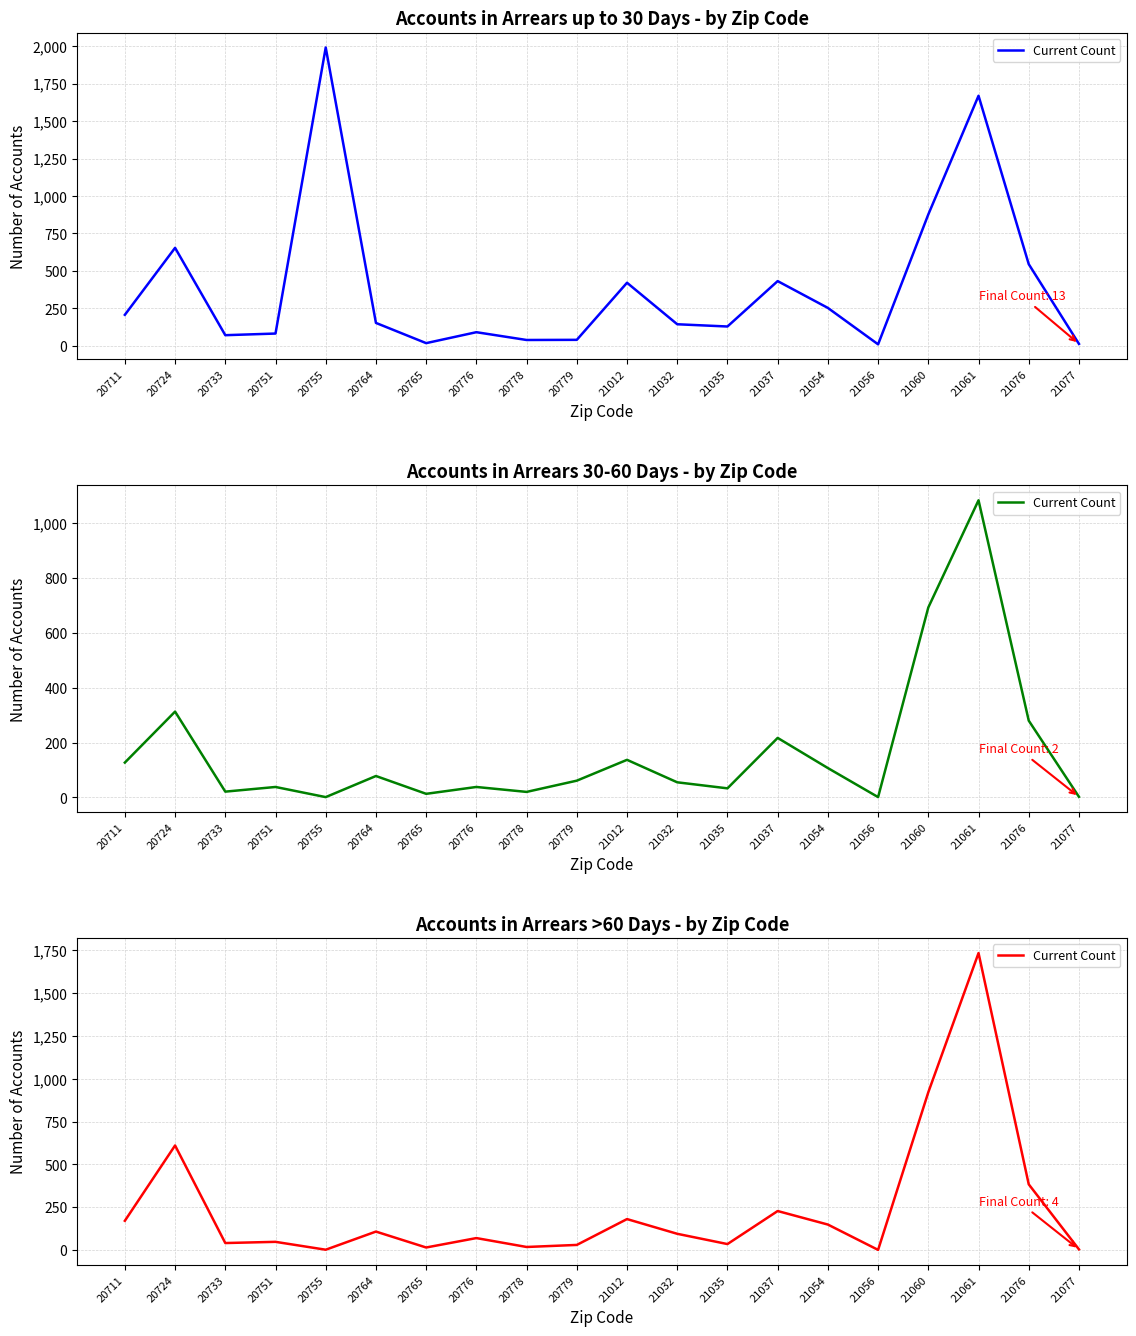

At which label does the data first exceed 95?

20711